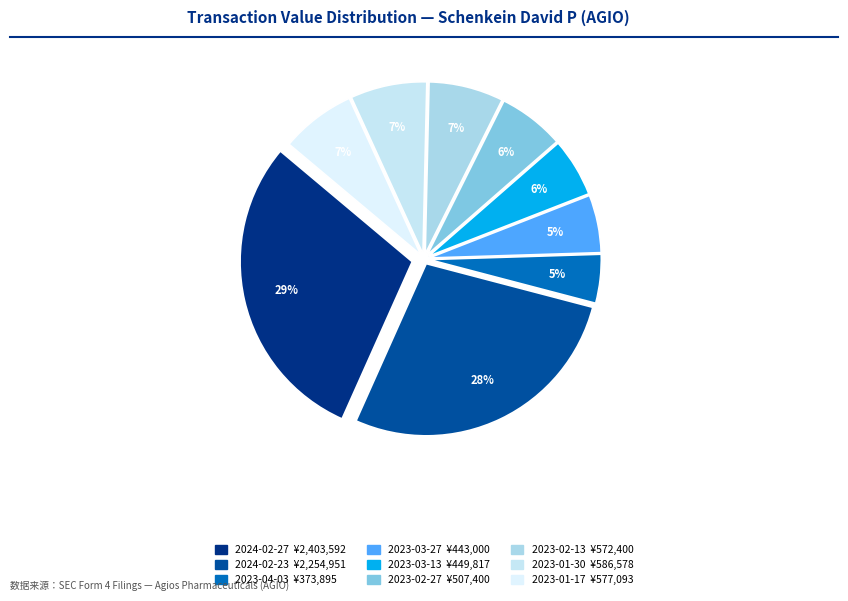

To the nearest percent, what portion does 2023-01-17 represent?

7%